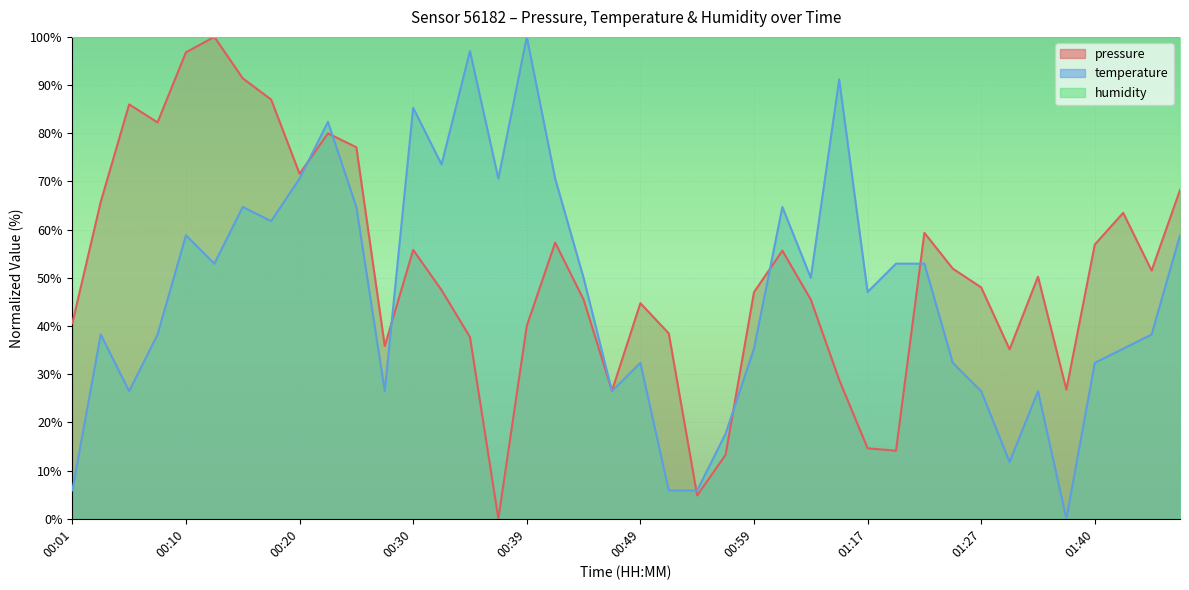

What is the average value of the pressure series?

51.1